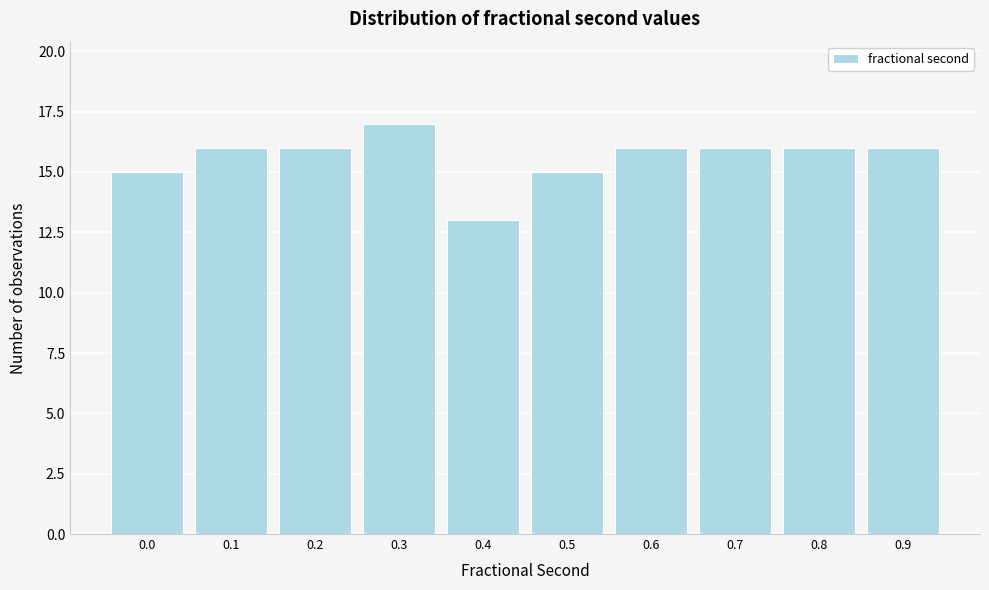

Reading right to left, what are all the values shown in this chart?

0.9=16	0.8=16	0.7=16	0.6=16	0.5=15	0.4=13	0.3=17	0.2=16	0.1=16	0.0=15